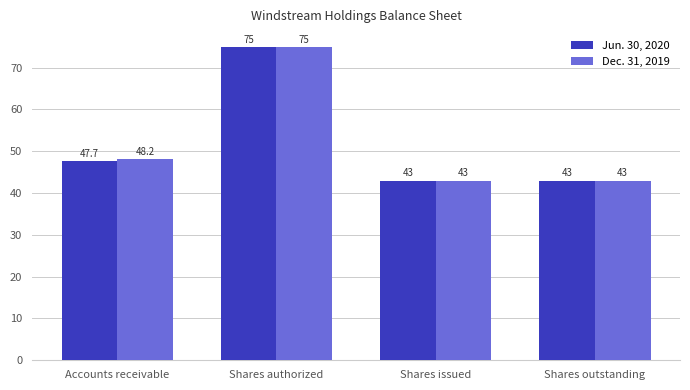

What value does the Jun. 30, 2020 series have at Shares outstanding?

43.0